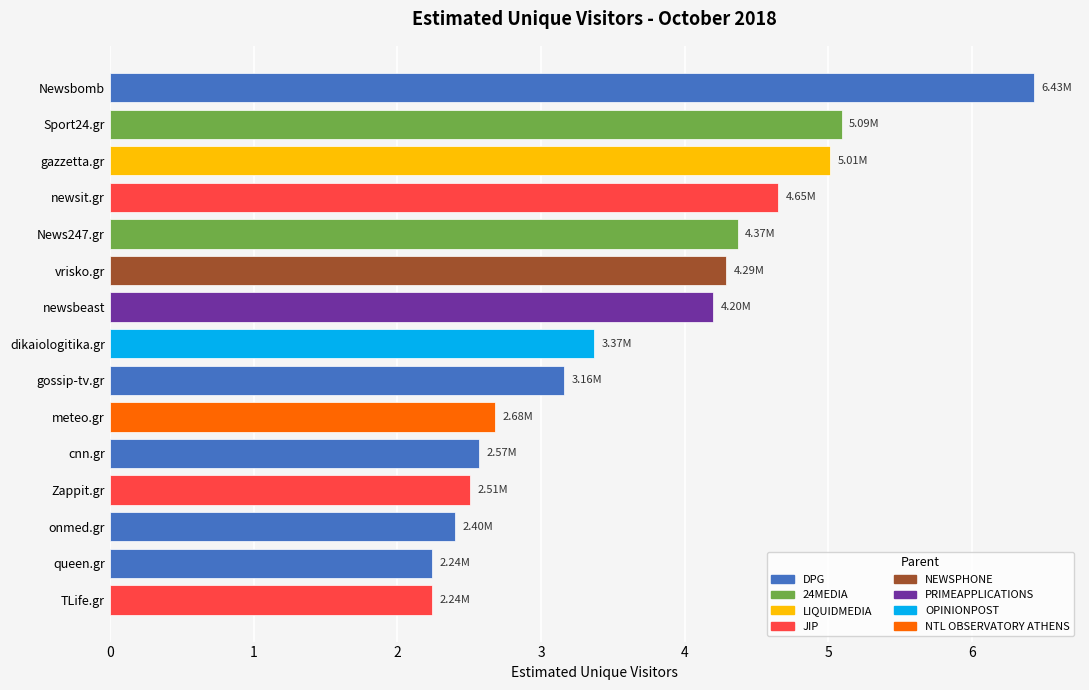

Which category has the highest value across all series?

Newsbomb